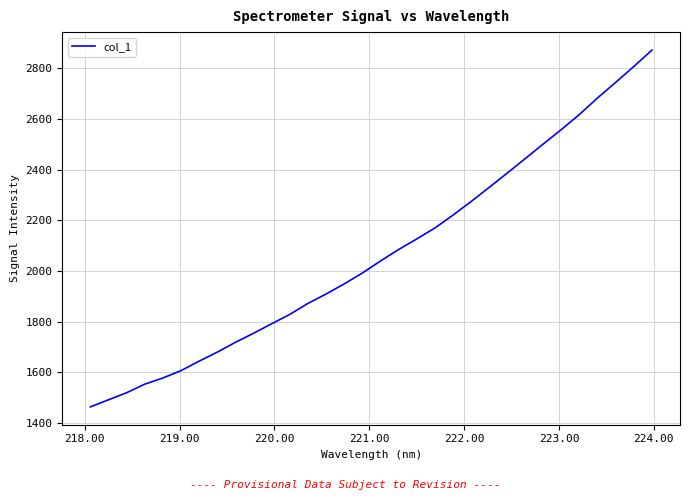

What is the difference between the maximum and minimum values?

1407.6